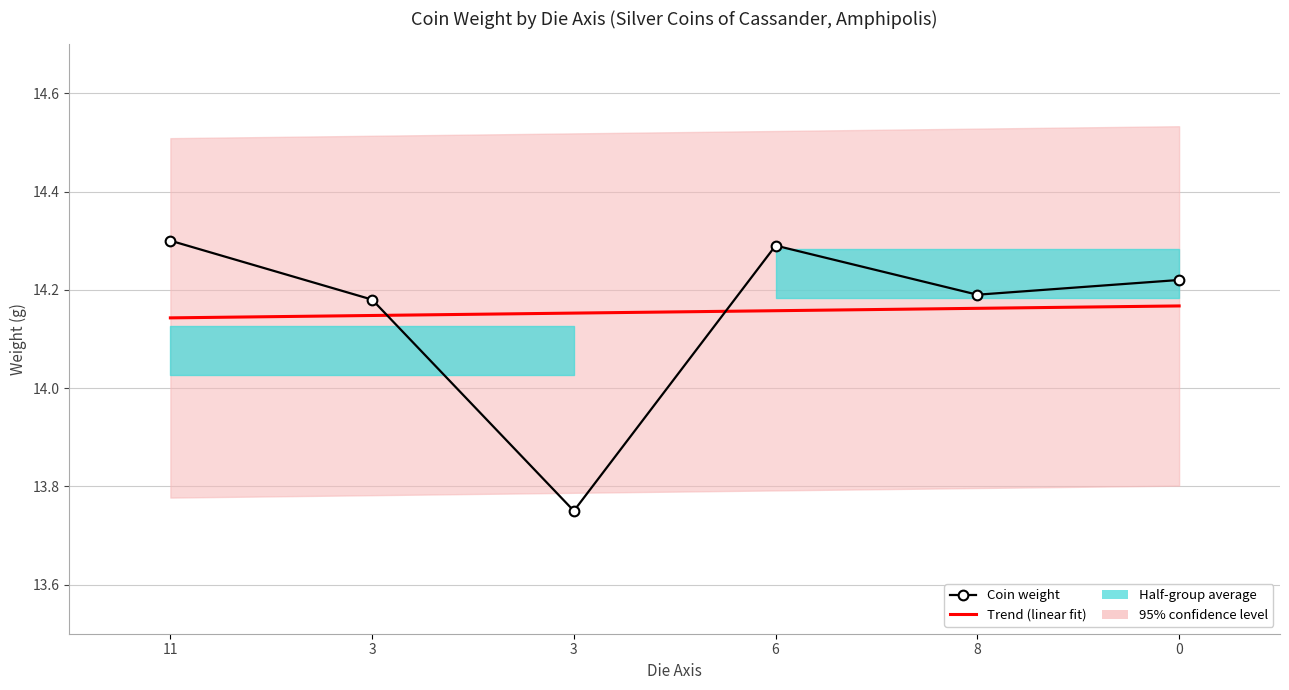

What is the value of the Trend (linear fit) point at the 2nd from the left?

14.1